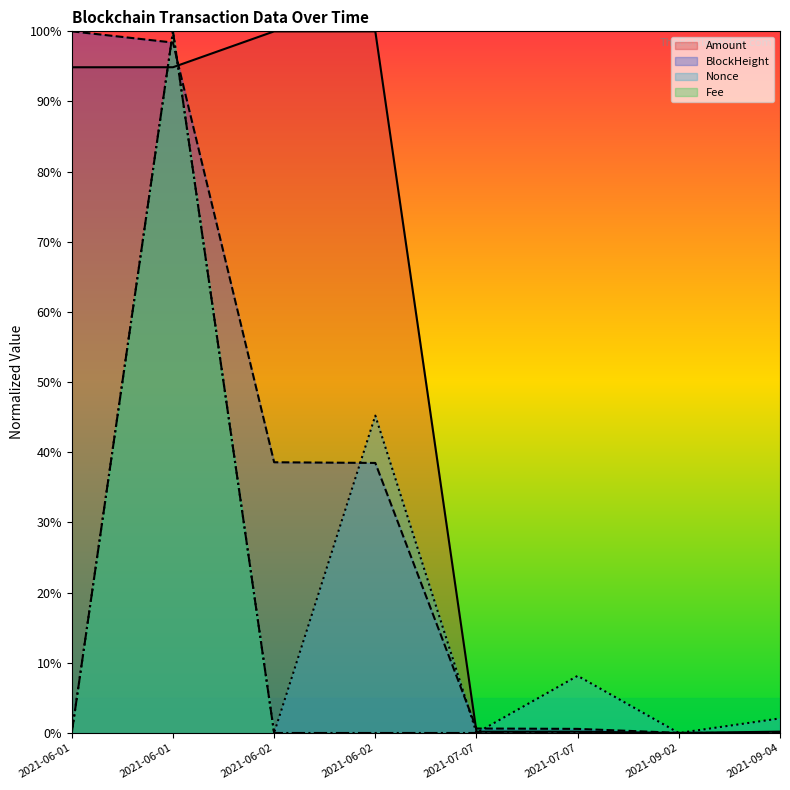

What is the value of the Amount point at the 8th from the left?

0.2